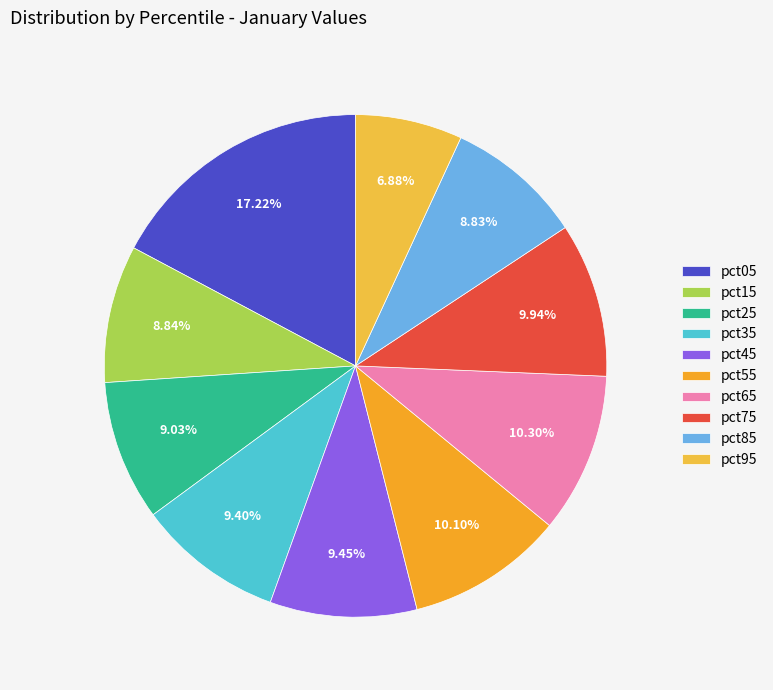

Combined, do pct15 and pct45 account for over 50%?

No